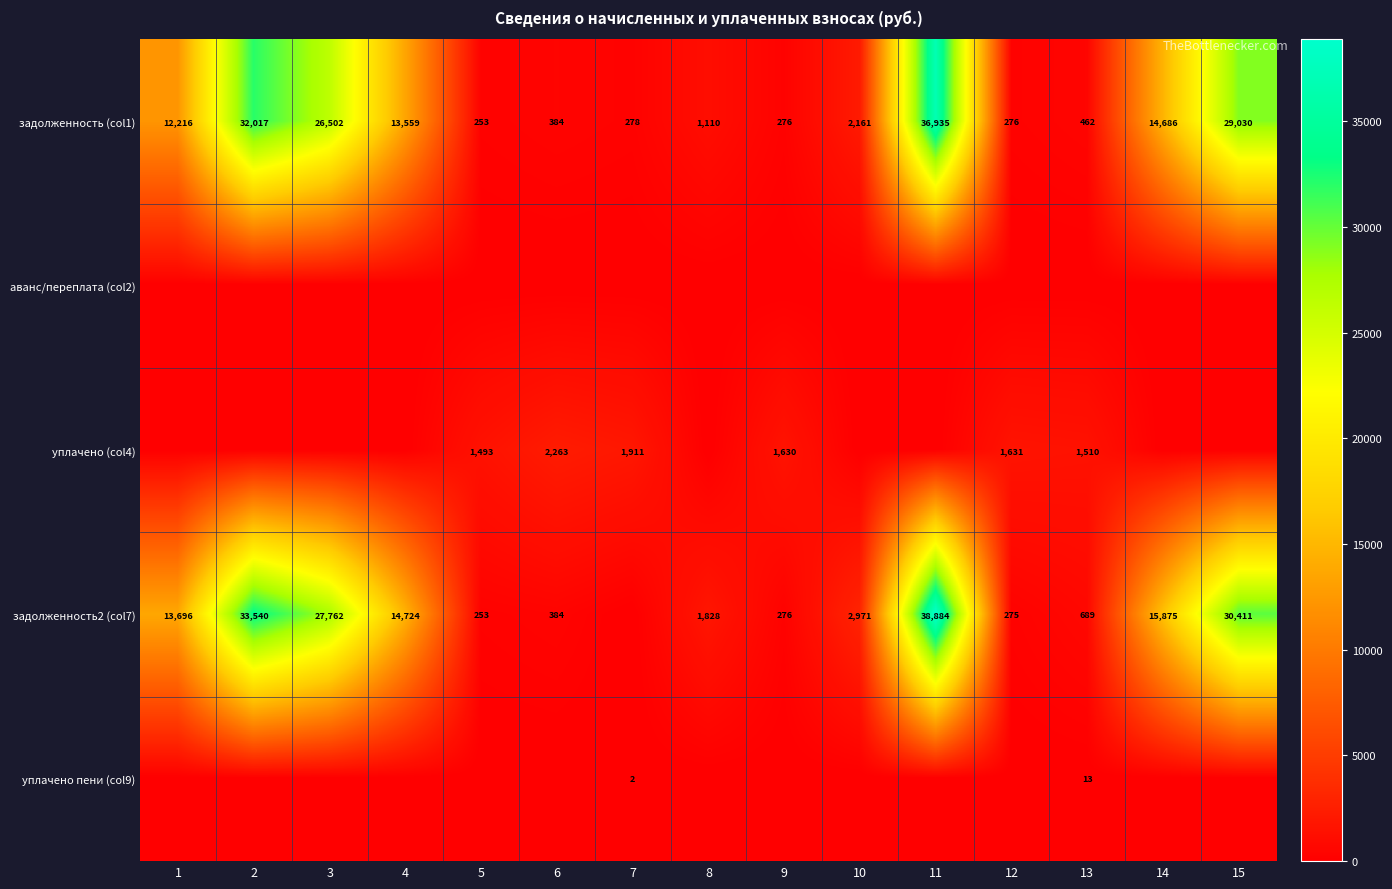

The value of задолженность2 (col7) at 4 is 14724. True or false?

True